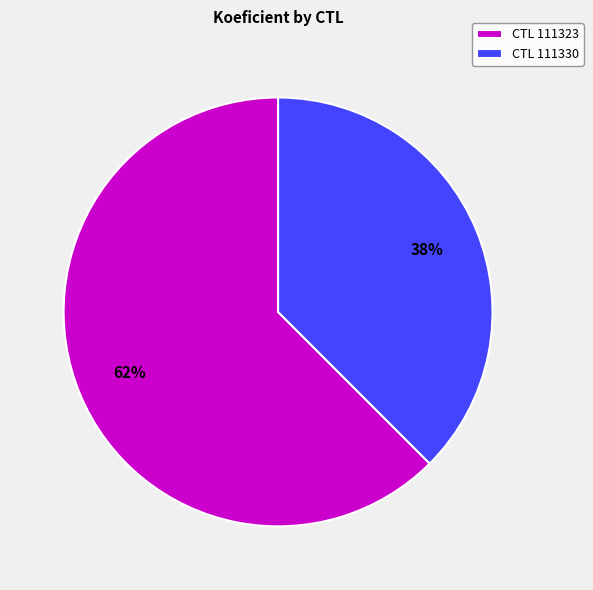

To the nearest percent, what is the combined percentage of CTL 111330 and CTL 111323?

100%